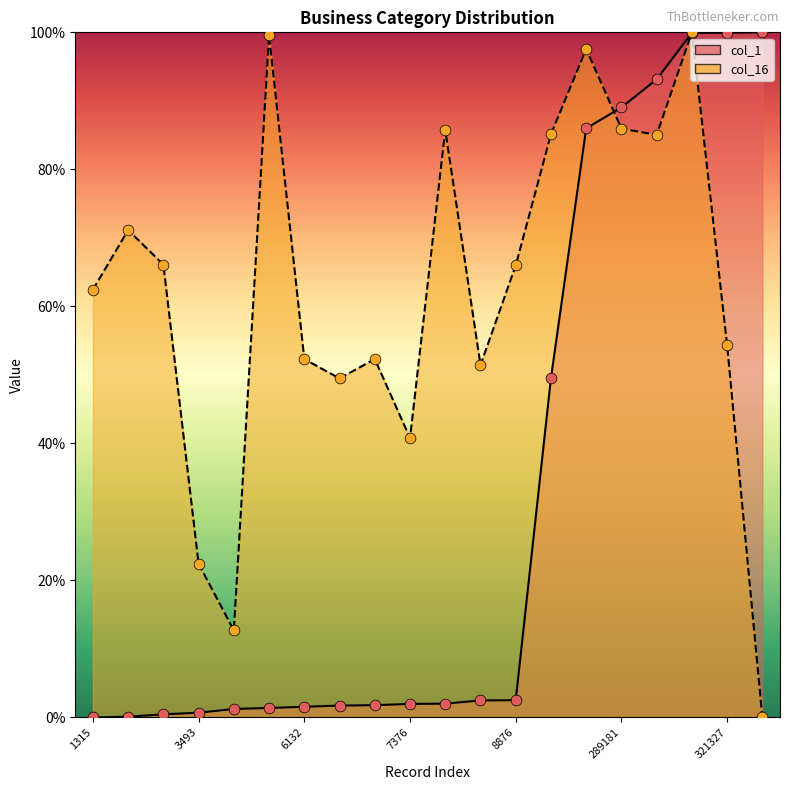

Which series has the largest total across all categories?

col_16